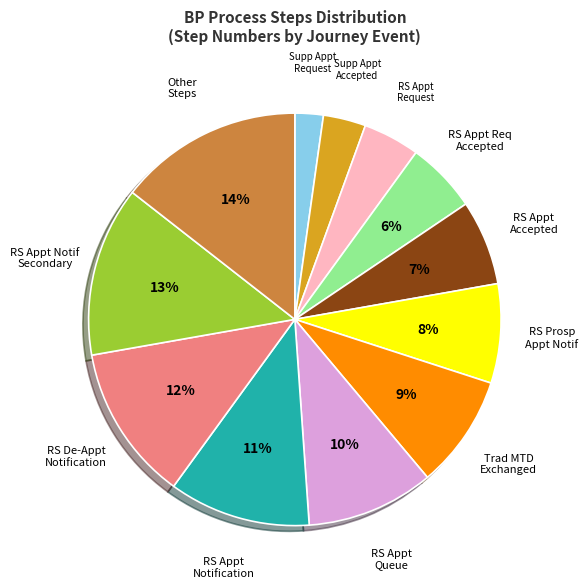

How many segments does this pie chart have?

12